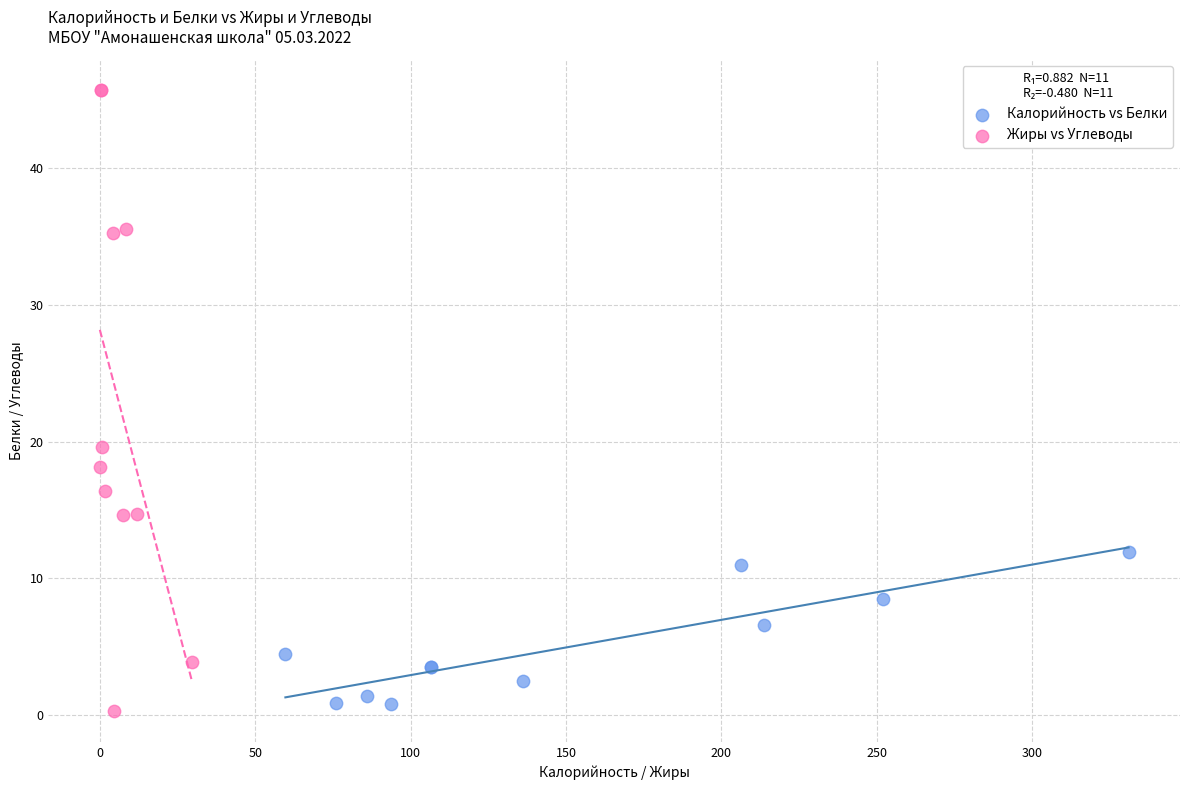

Which series has the widest spread of Y values?

Жиры vs Углеводы